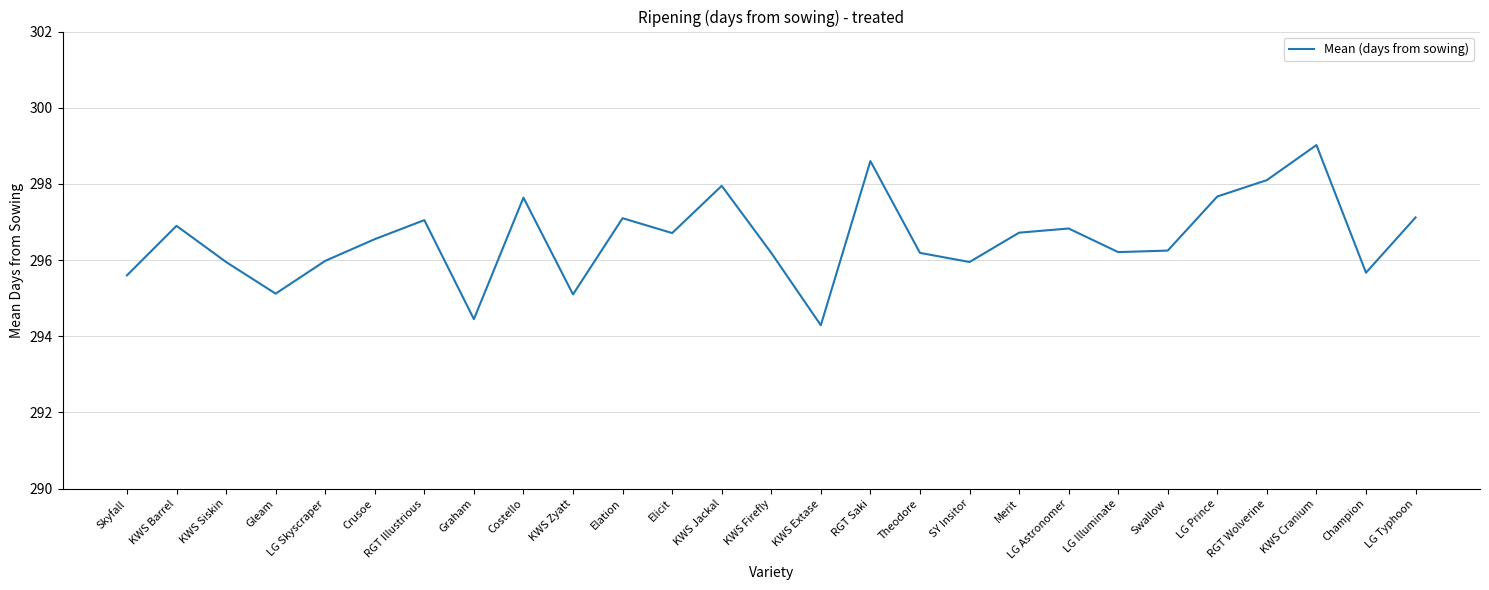

True or false: there are more than 2 points higher than both neighbors.

True